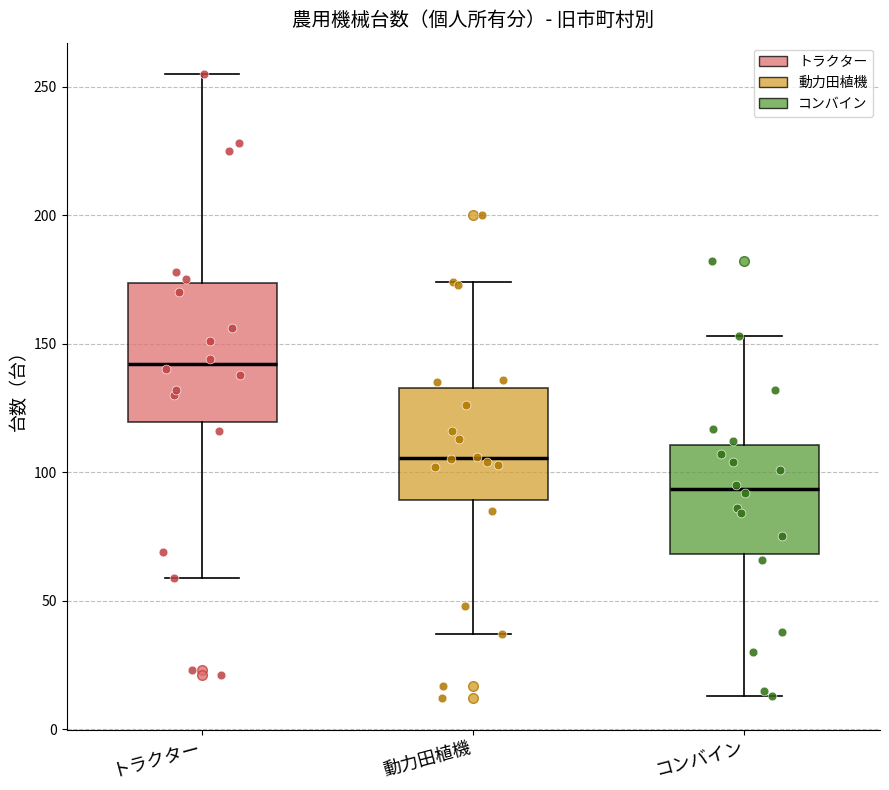

Comparing the boxes themselves (not the whiskers), which one is the tallest?

トラクター